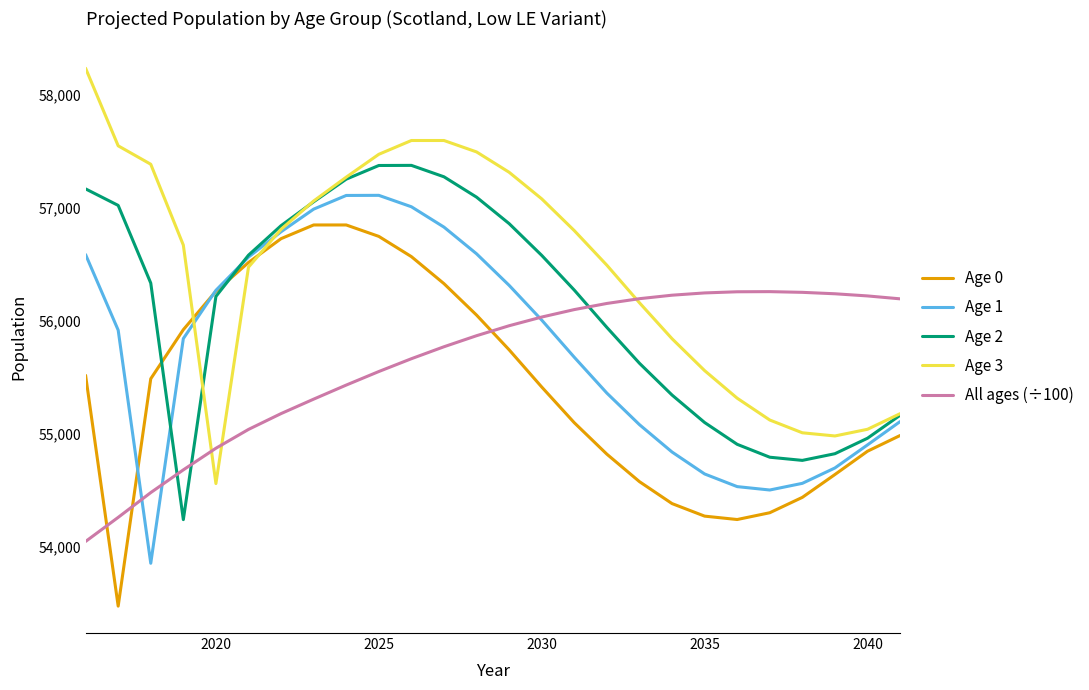

Which series has the largest total across all categories?

Age 3